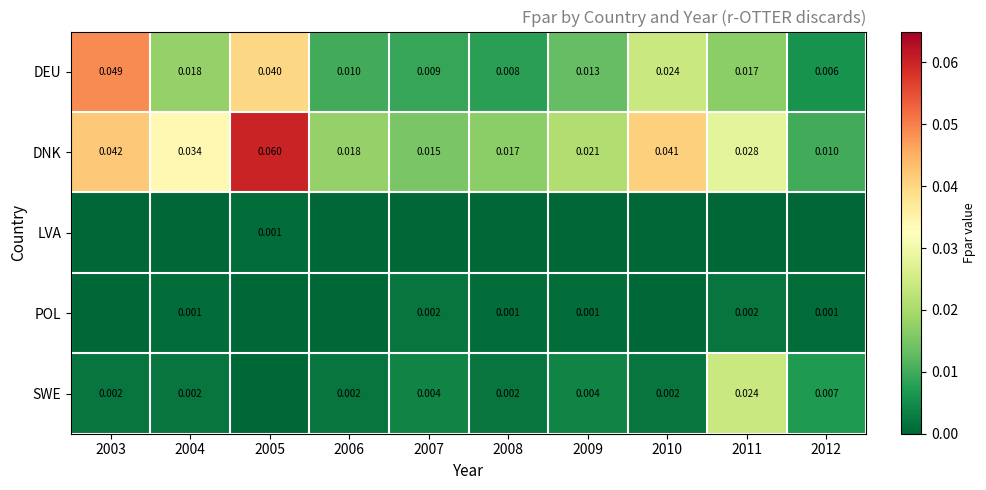

Count the number of data series in this chart.

5